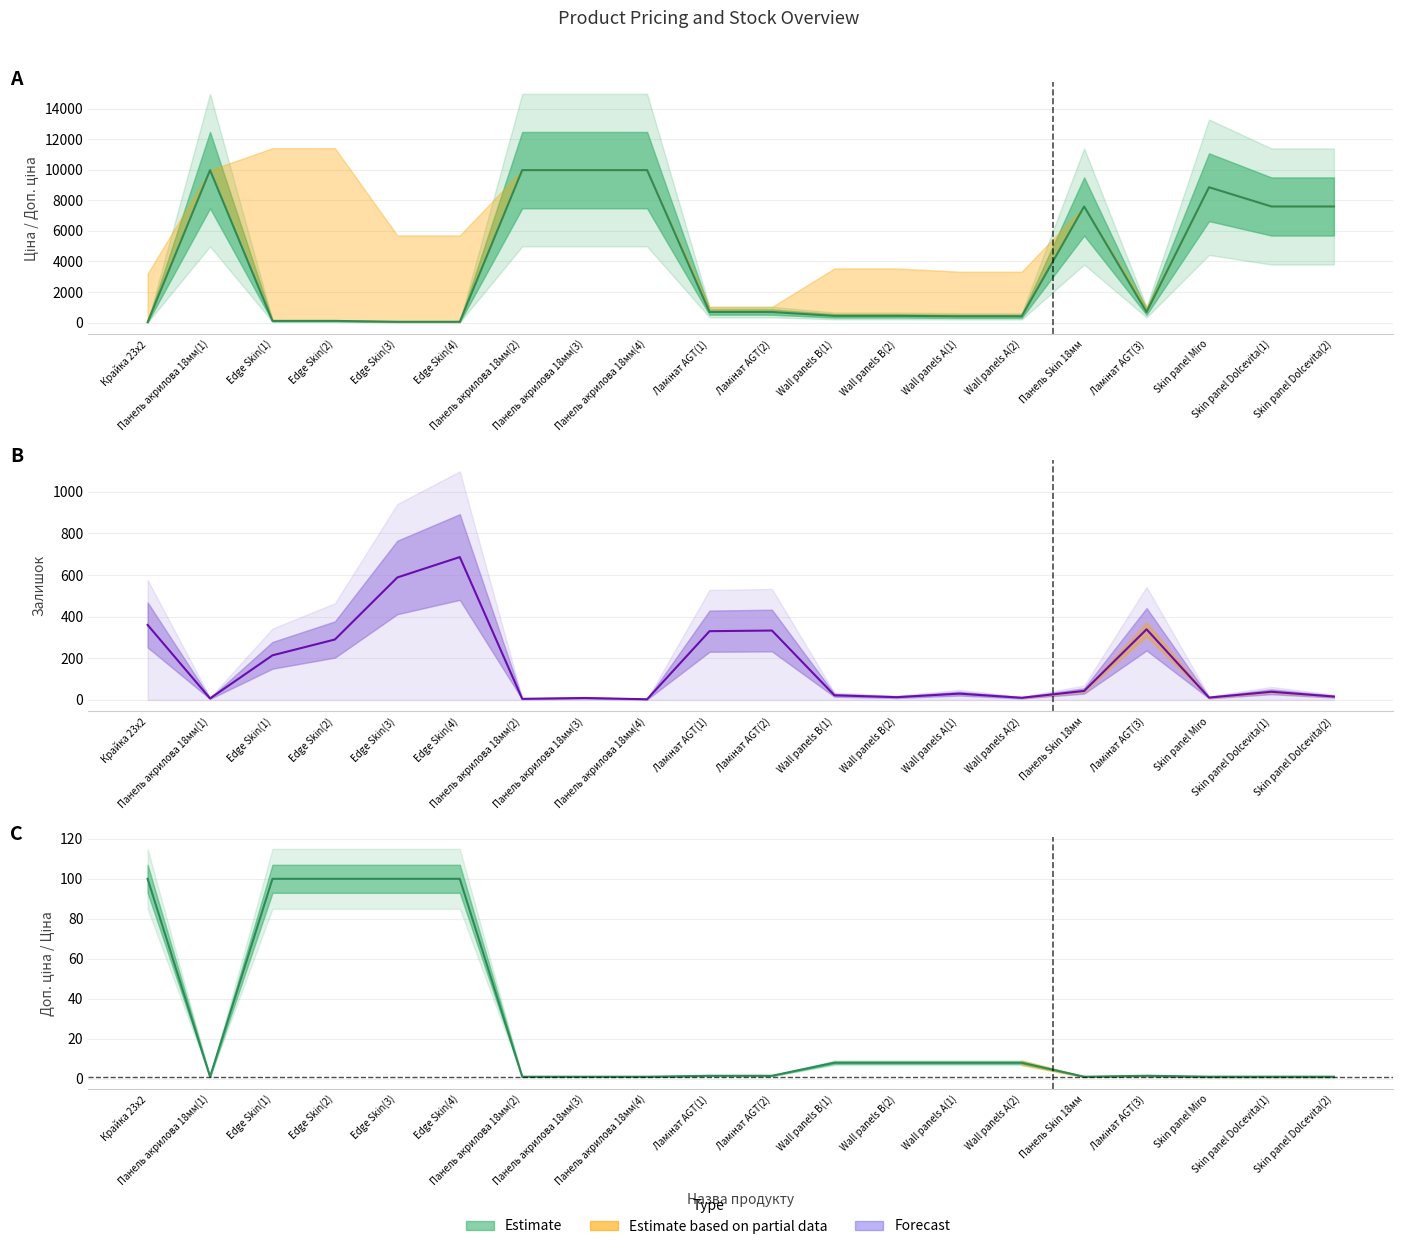

What is the label of the 11th point from the right?

Ламінат AGT(1)